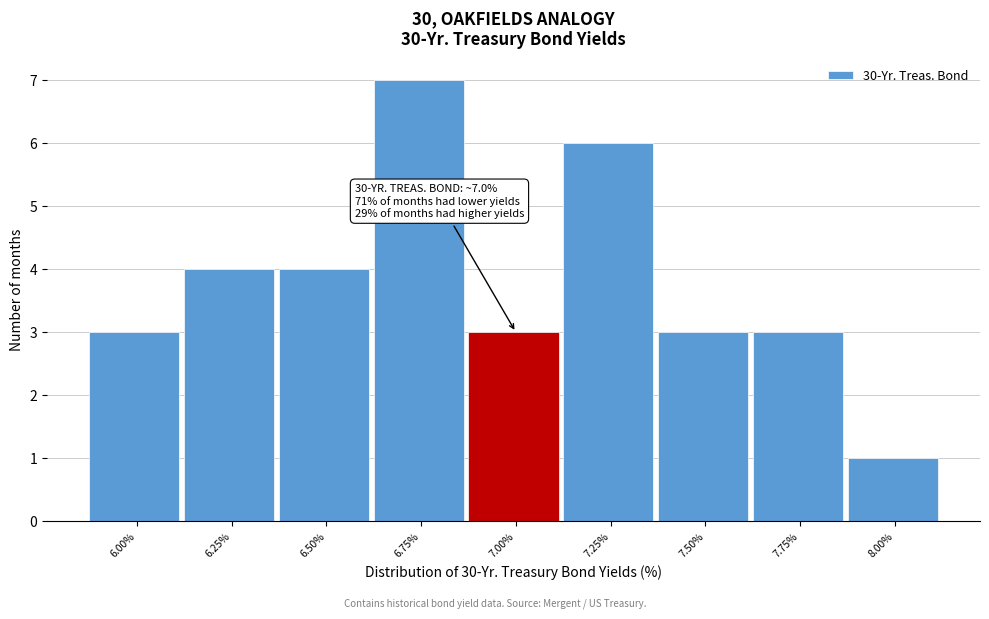

Reading left to right, what are all the values shown in this chart?

3	4	4	7	3	6	3	3	1